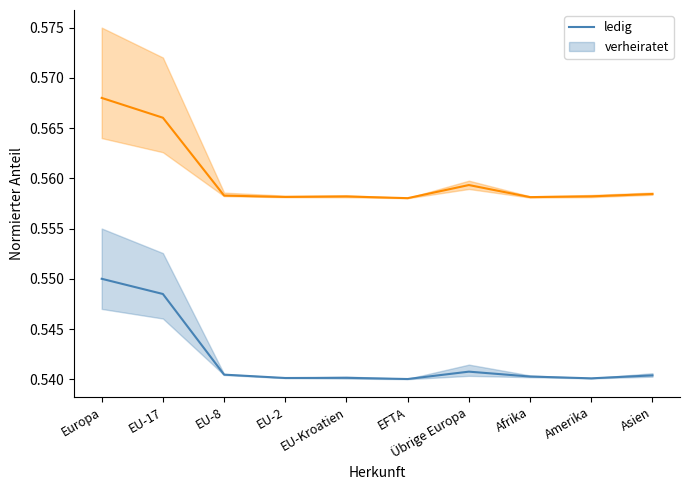

The verheiratet series shows 0.6 at EU-2. True or false?

True